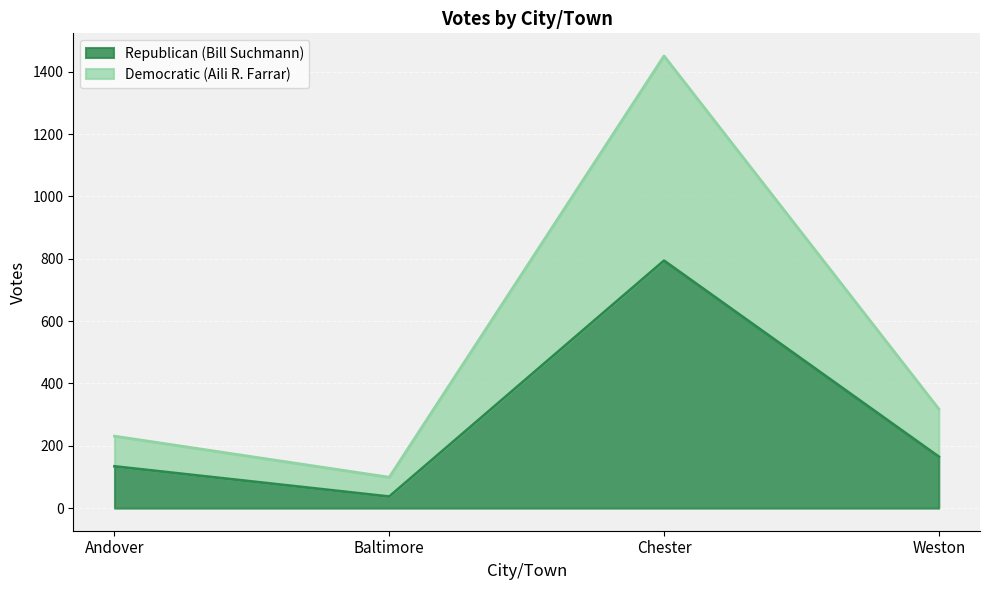

Which series changed the most between Andover and Baltimore?

Democratic (Aili R. Farrar)